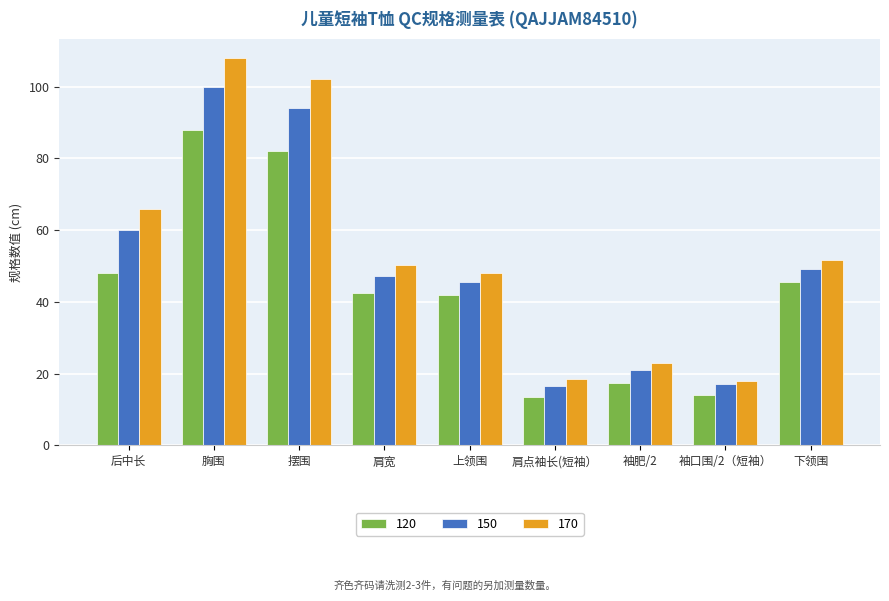

What are all the series names shown in the legend?

120, 150, 170